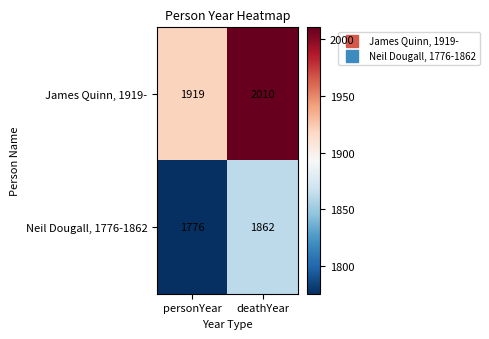

List the series in order of their peak value, lowest first.

Neil Dougall, 1776-1862, James Quinn, 1919-